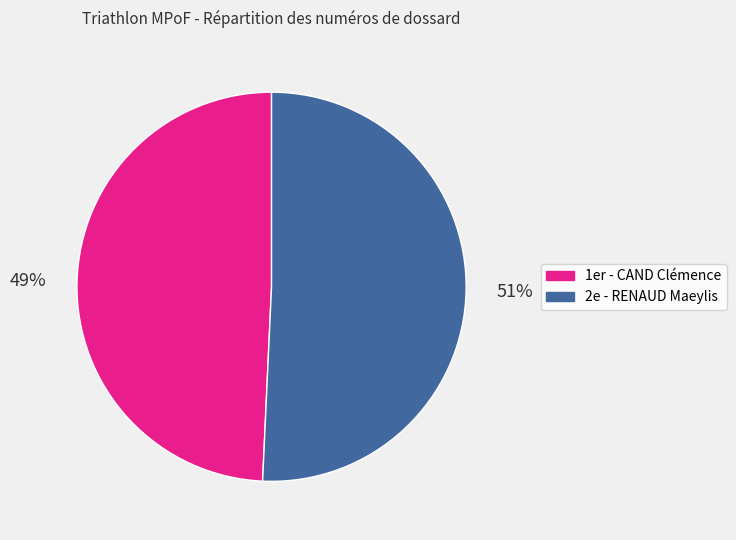

Is there a majority slice in this chart?

Yes